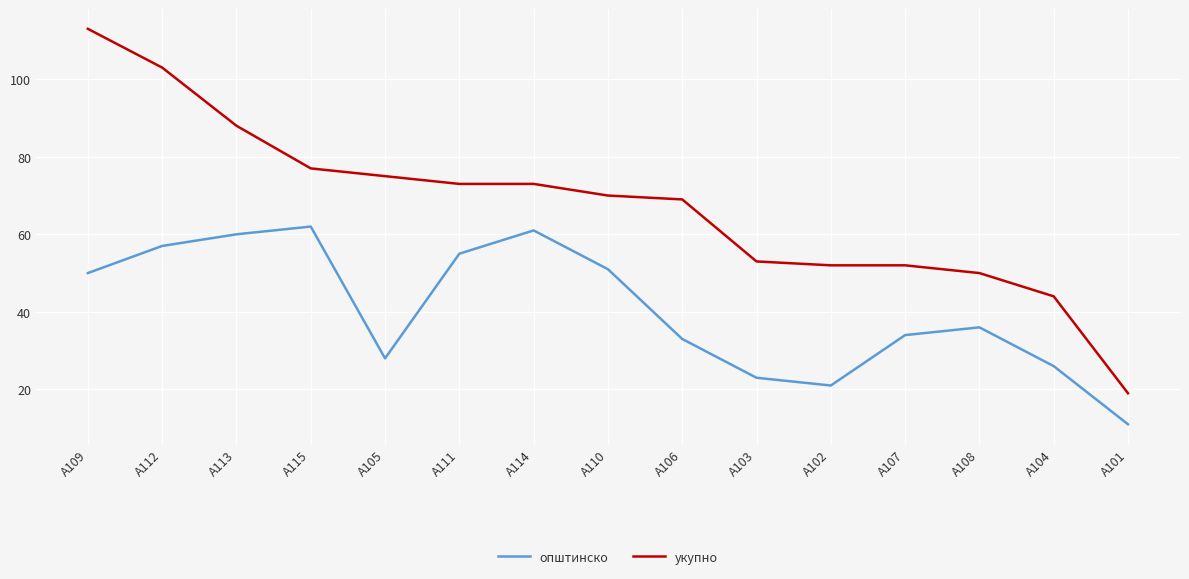

True or false: општинско and укупно intersect in this chart.

False